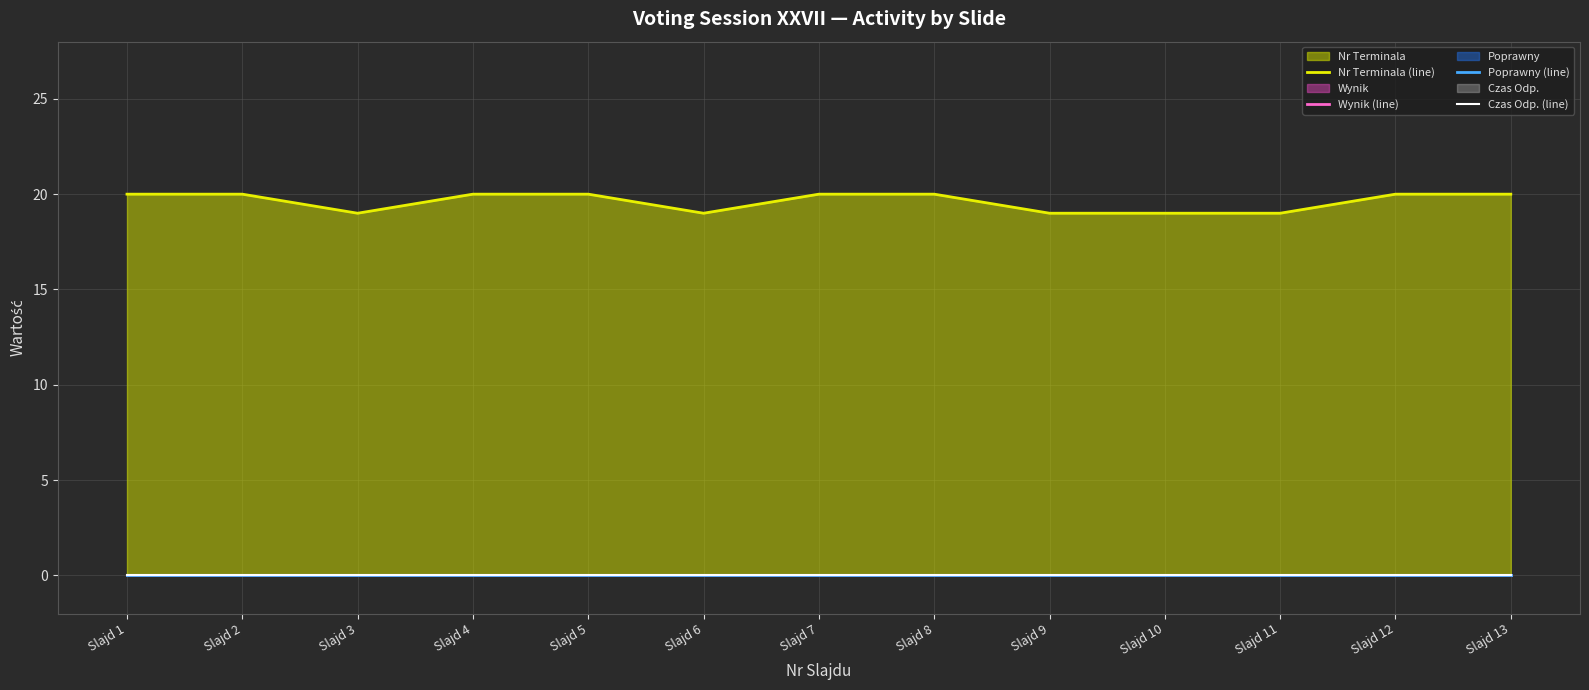

Reading left to right, list all the values displayed in this chart.

Nr Terminala (line): 20	20	19	20	20	19	20	20	19	19	19	20	20
Wynik (line): 0	0	0	0	0	0	0	0	0	0	0	0	0
Poprawny (line): 0	0	0	0	0	0	0	0	0	0	0	0	0
Czas Odp. (line): 0	0	0	0	0	0	0	0	0	0	0	0	0